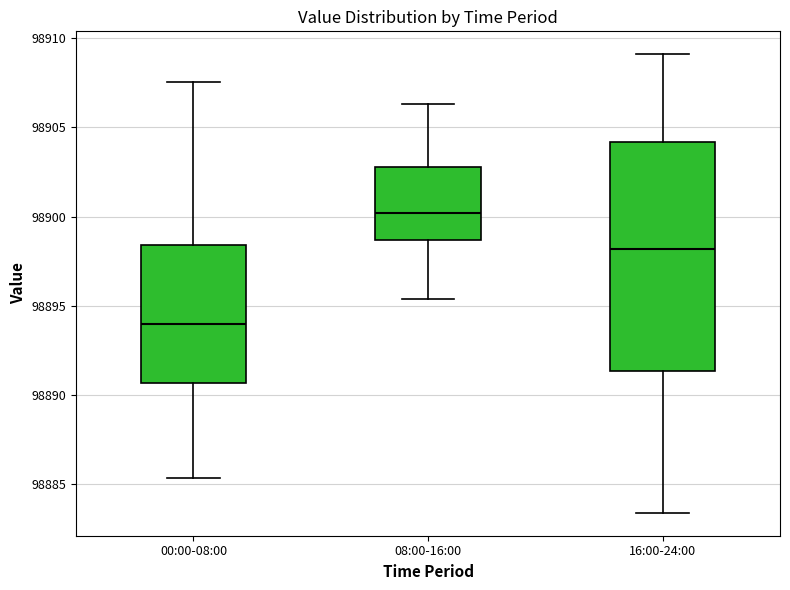

Which box is the tallest, from its lower edge to its upper edge?

16:00-24:00